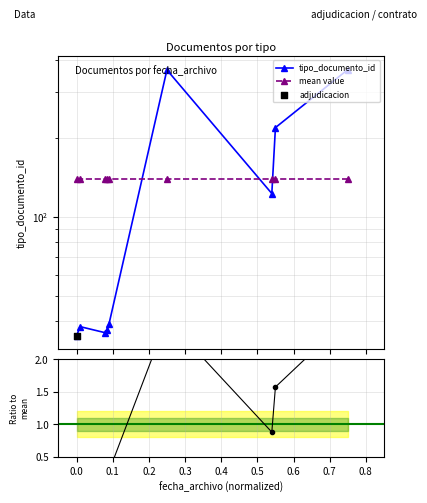

Is the value of ratio at 0.0 greater than the value of tipo_documento_id at 0.4?

No